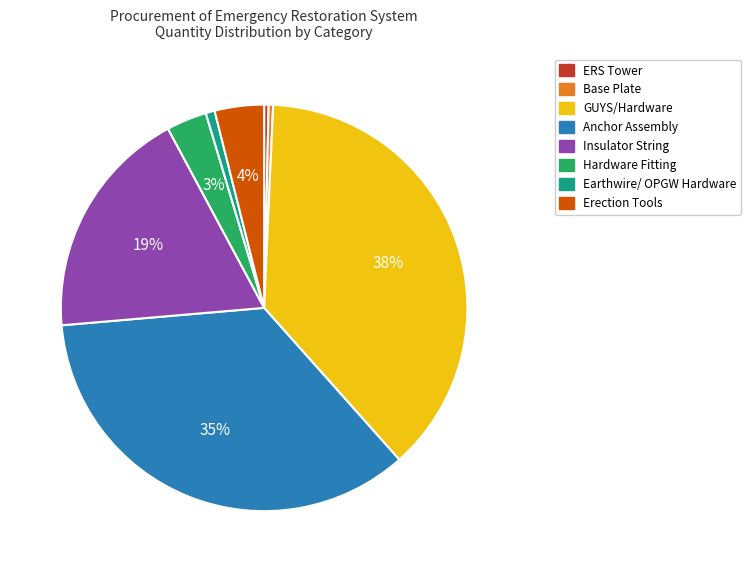

To the nearest percent, what is the difference between the Hardware Fitting and Erection Tools slice percentages?

1%